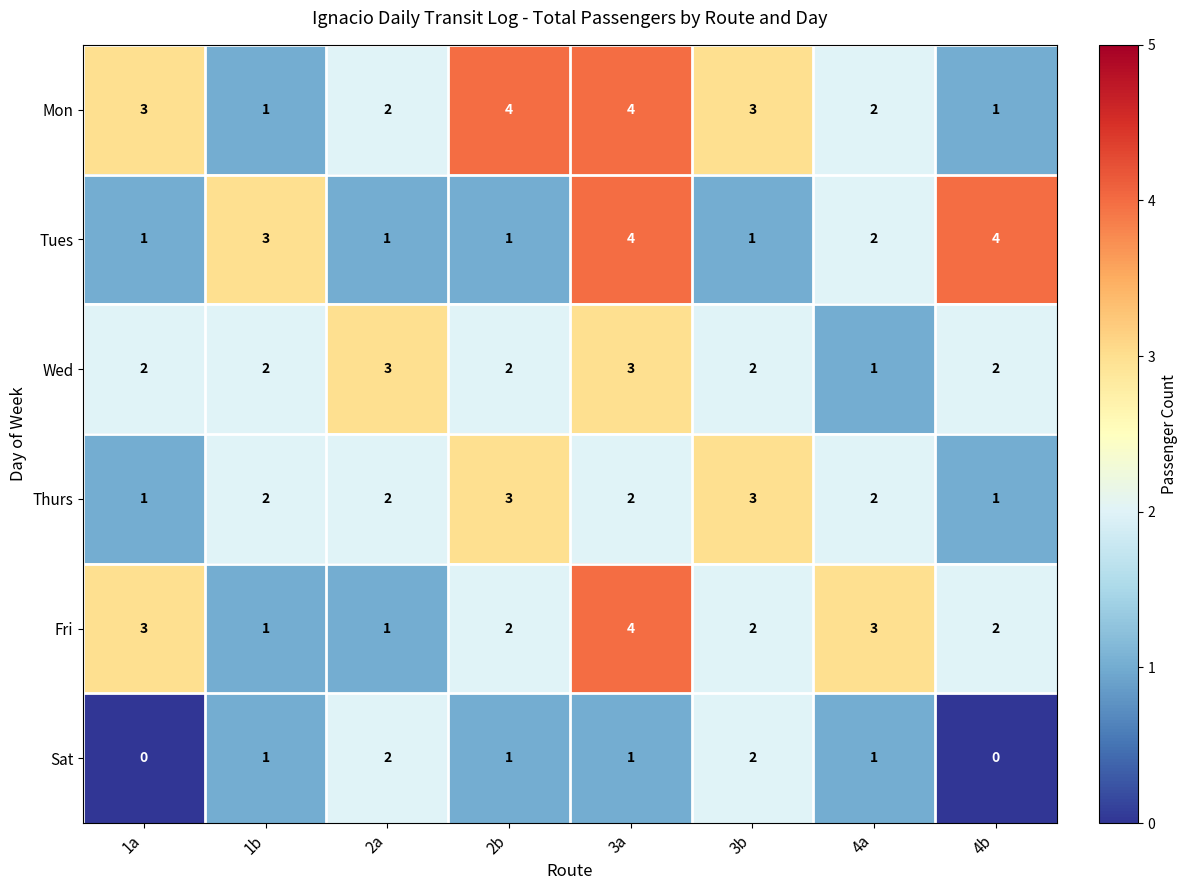

What is the maximum value for Thurs?

3